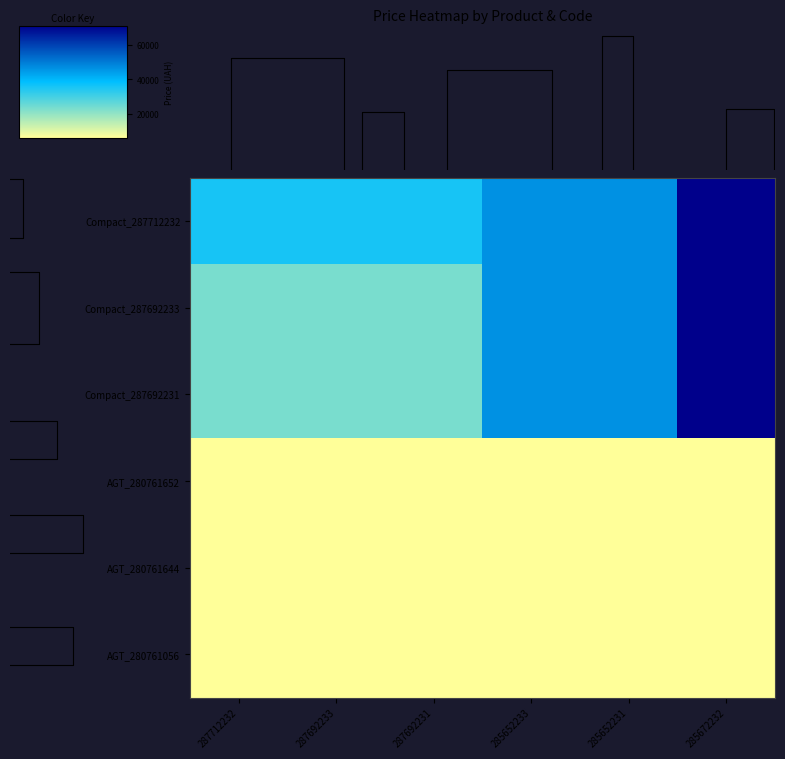

Reading left to right, list all the values displayed in this chart.

Compact_287712232: 287712232=35659.4	287692233=35659.4	287692231=35659.4	285652233=46143.9	285652231=46143.9	285672232=70906.0
Compact_287692233: 287712232=23278.2	287692233=23278.2	287692231=23278.2	285652233=46143.9	285652231=46143.9	285672232=70906.0
Compact_287692231: 287712232=23278.2	287692233=23278.2	287692231=23278.2	285652233=46143.9	285652231=46143.9	285672232=70906.0
AGT_280761652: 287712232=6143.2	287692233=6143.2	287692231=6143.2	285652233=6143.2	285652231=6143.2	285672232=6143.2
AGT_280761644: 287712232=6143.2	287692233=6143.2	287692231=6143.2	285652233=6143.2	285652231=6143.2	285672232=6143.2
AGT_280761056: 287712232=6143.2	287692233=6143.2	287692231=6143.2	285652233=6143.2	285652231=6143.2	285672232=6143.2